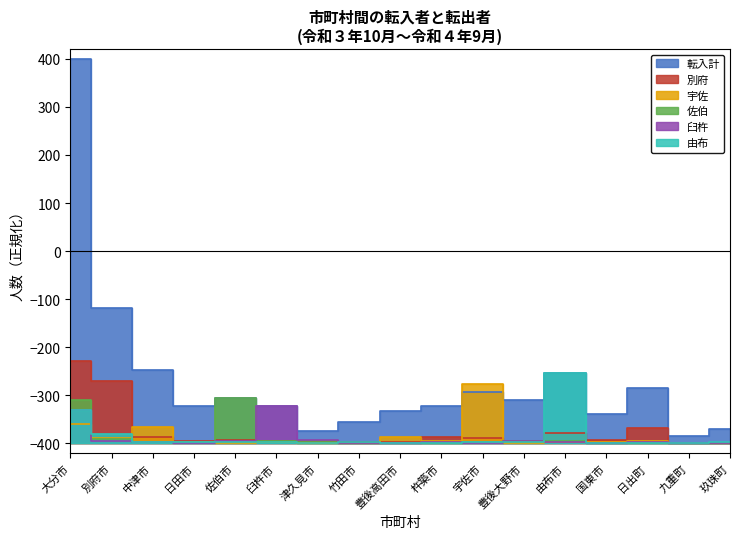

What is the label of the 7th point from the right?

宇佐市